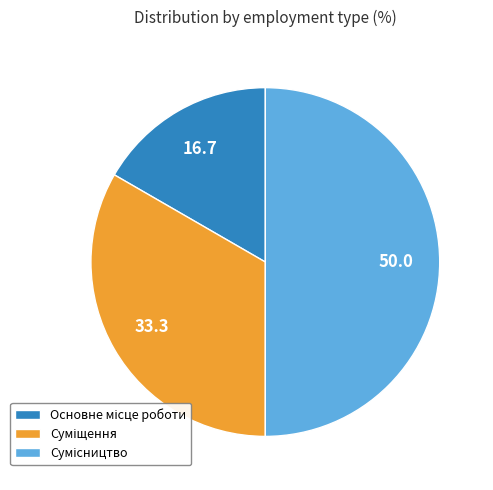

How many slices are in this pie chart?

3